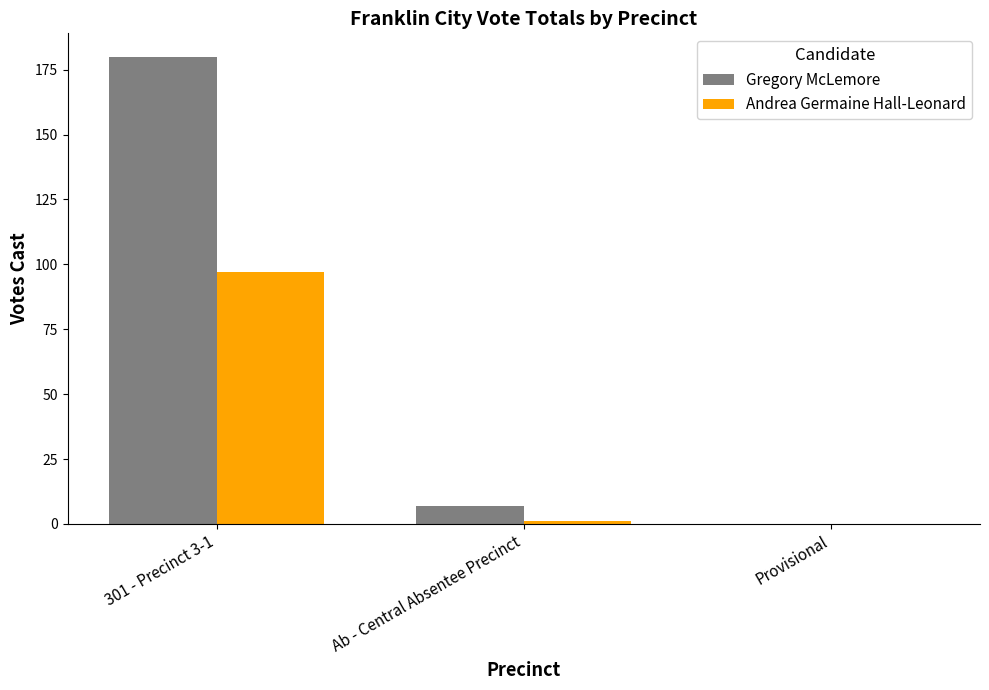

Between 301 - Precinct 3-1 and Provisional, which series saw the biggest shift?

Gregory McLemore